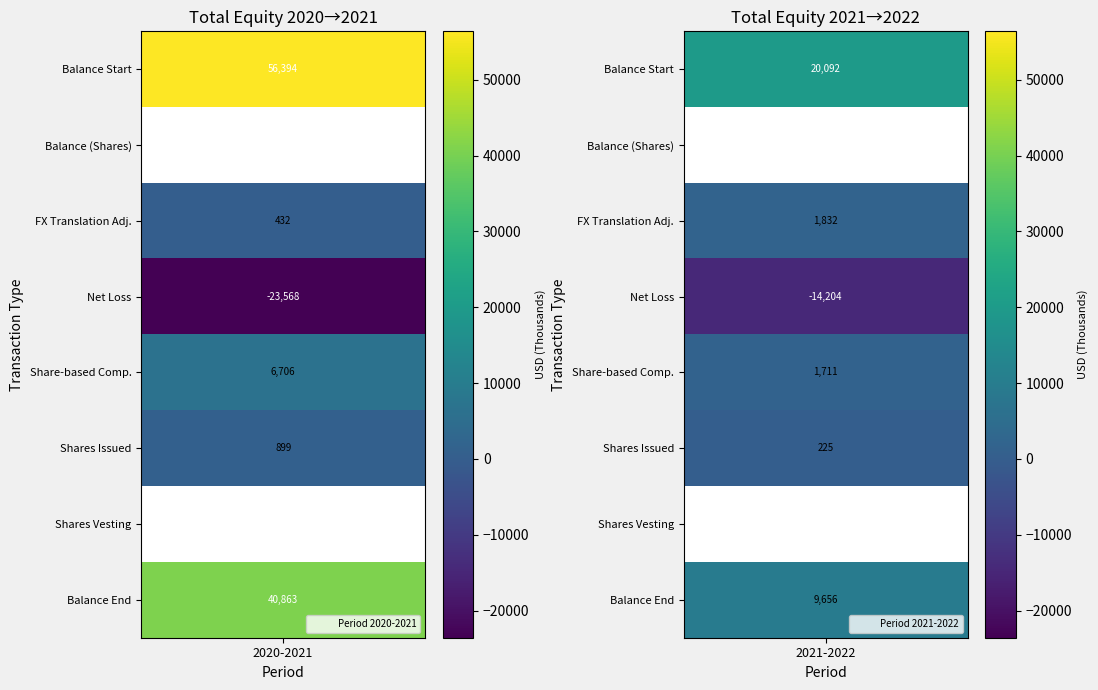

Where is Balance at Dec. 31, 2020 nearest to the value 16413?

Share-based compensation